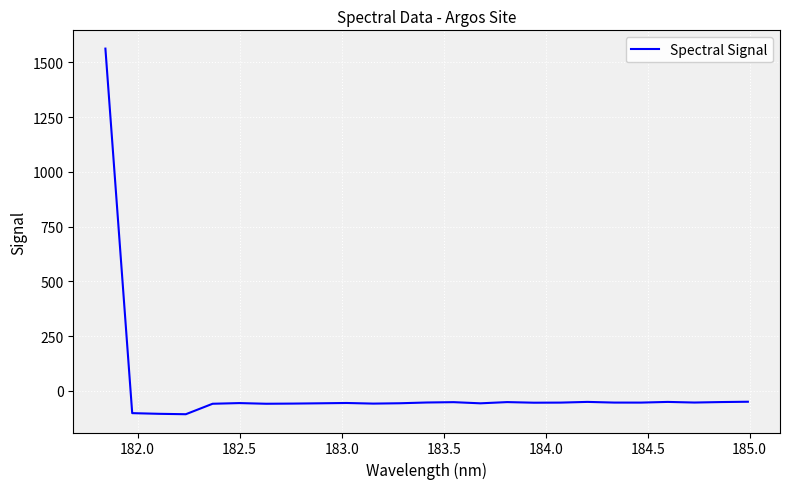

What is the minimum value shown in the chart?

-107.0